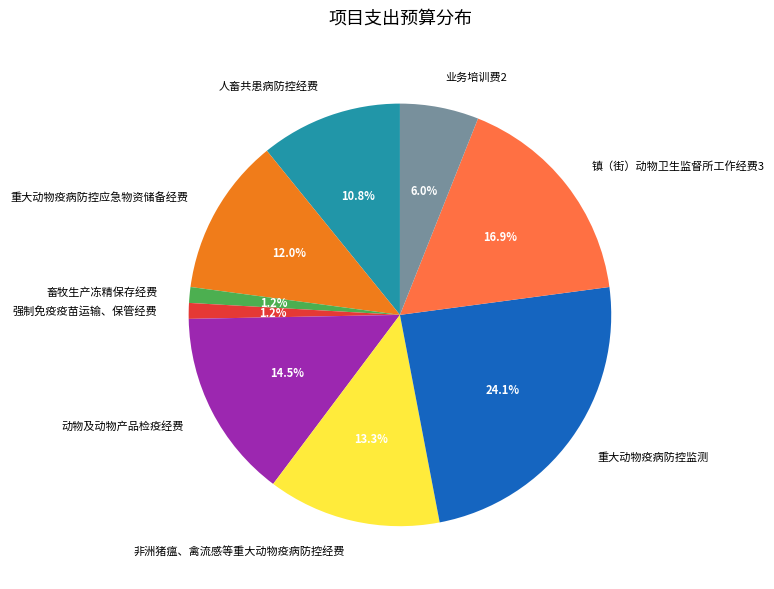

Does any single category account for the majority?

No